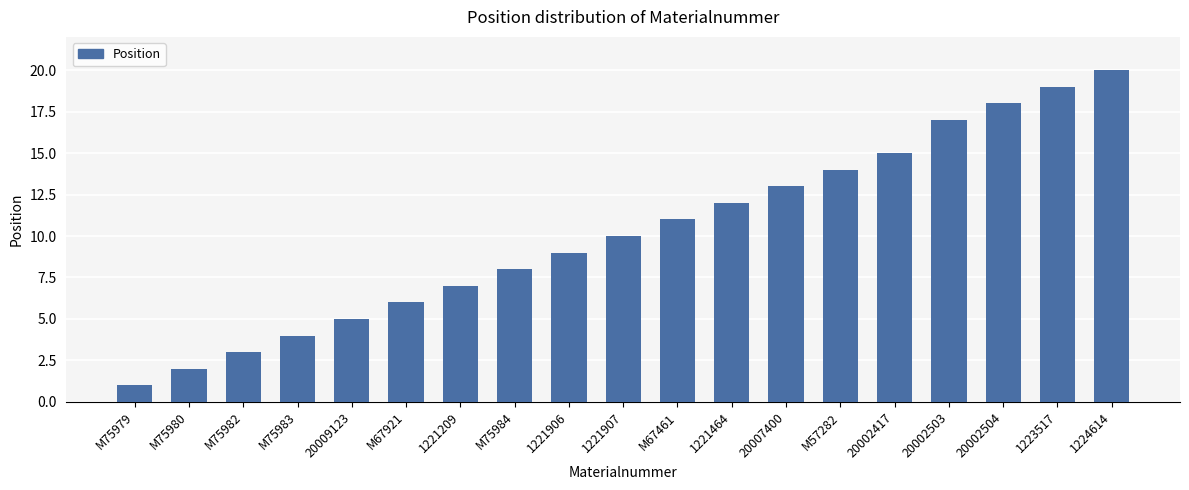

What is the label of the 16th bar from the left?

20002503